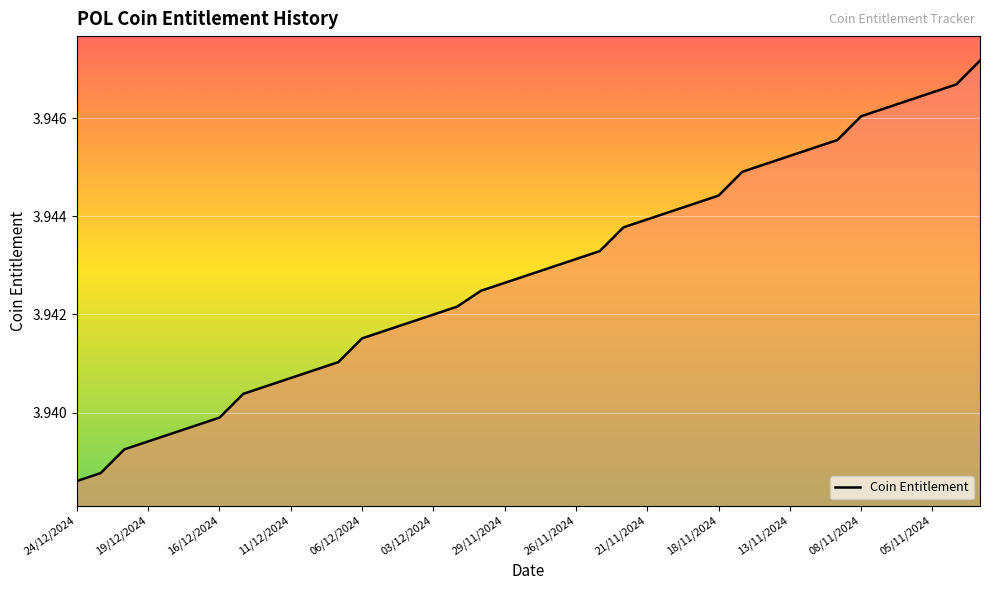

What is the minimum value shown in the chart?

3.9